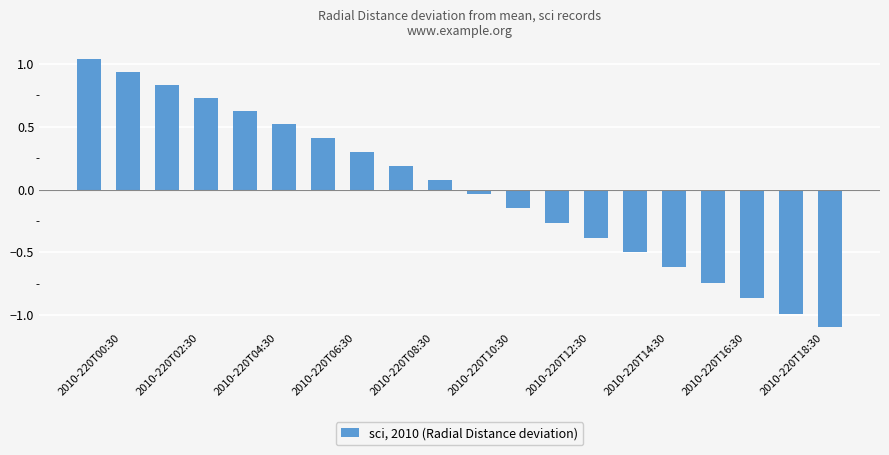

What is the minimum value shown in the chart?

-1.1